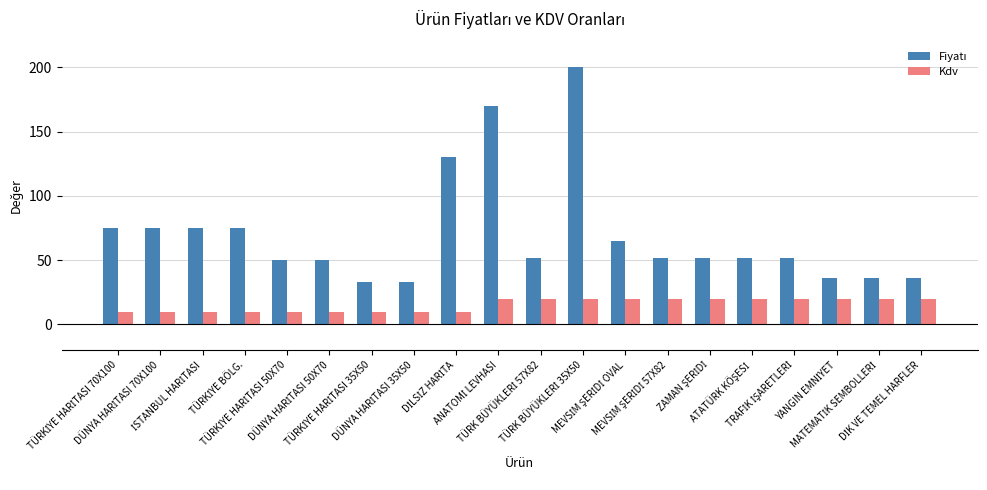

What is the sum of all Kdv values?

310